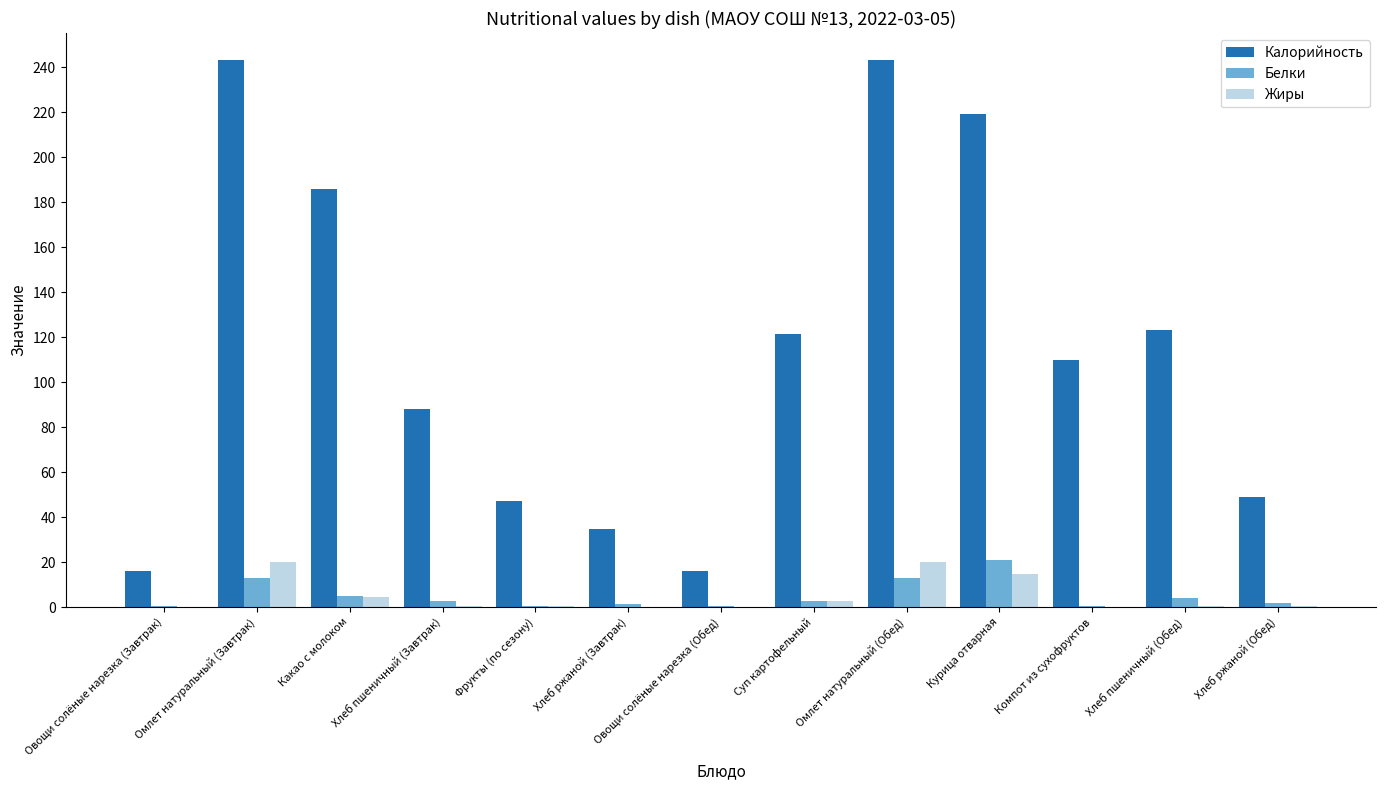

What is the greatest value displayed?

243.0